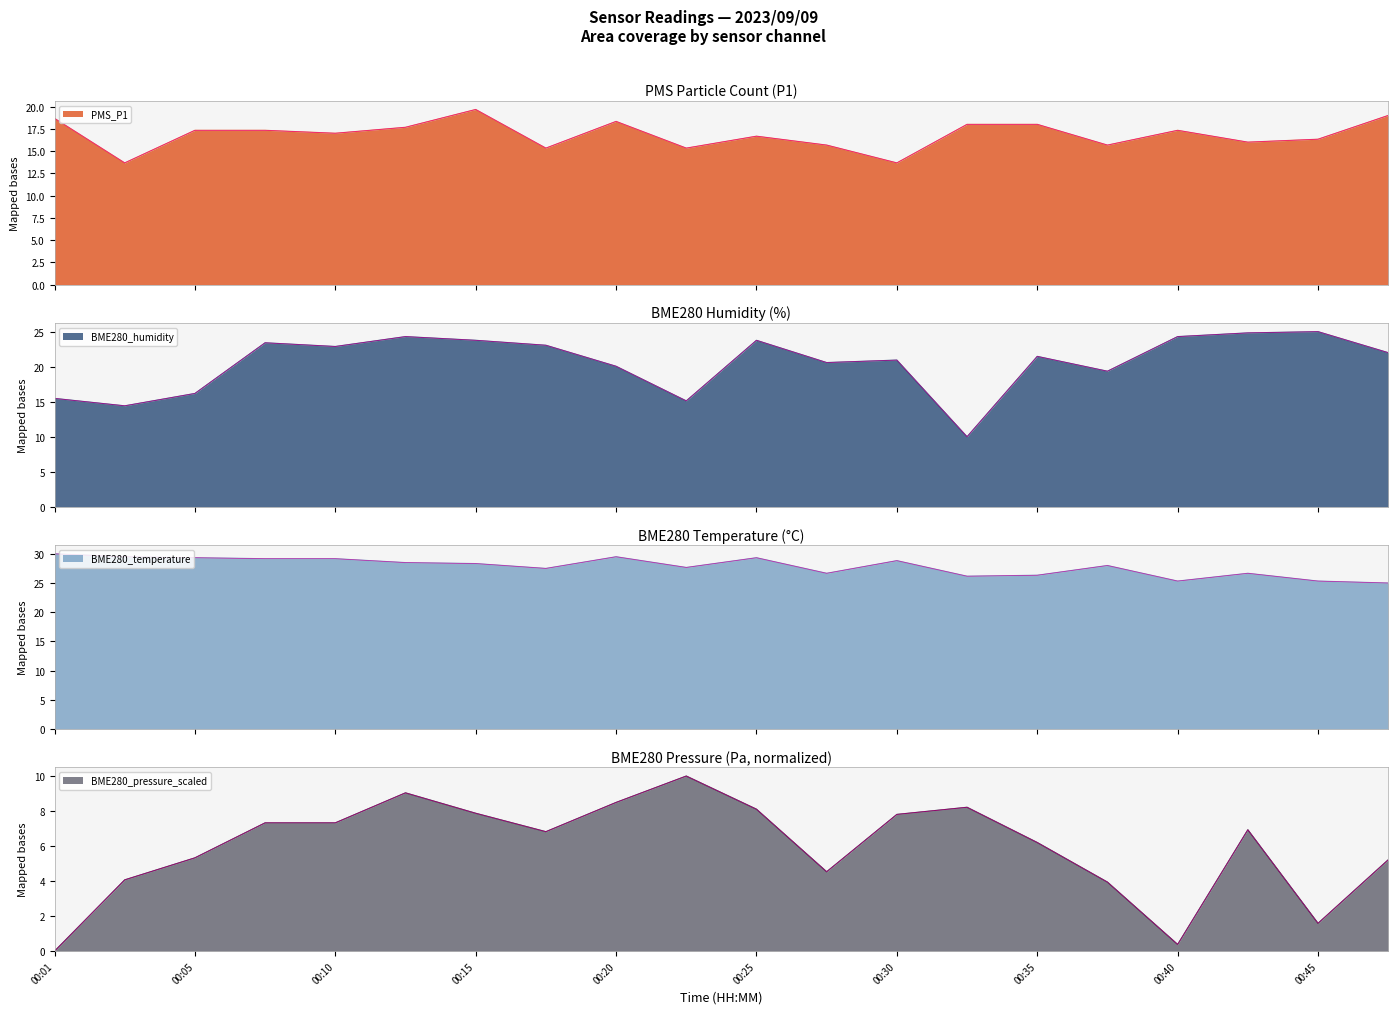

Is it true that BME280_humidity equals 12.8 at 00:35?

False